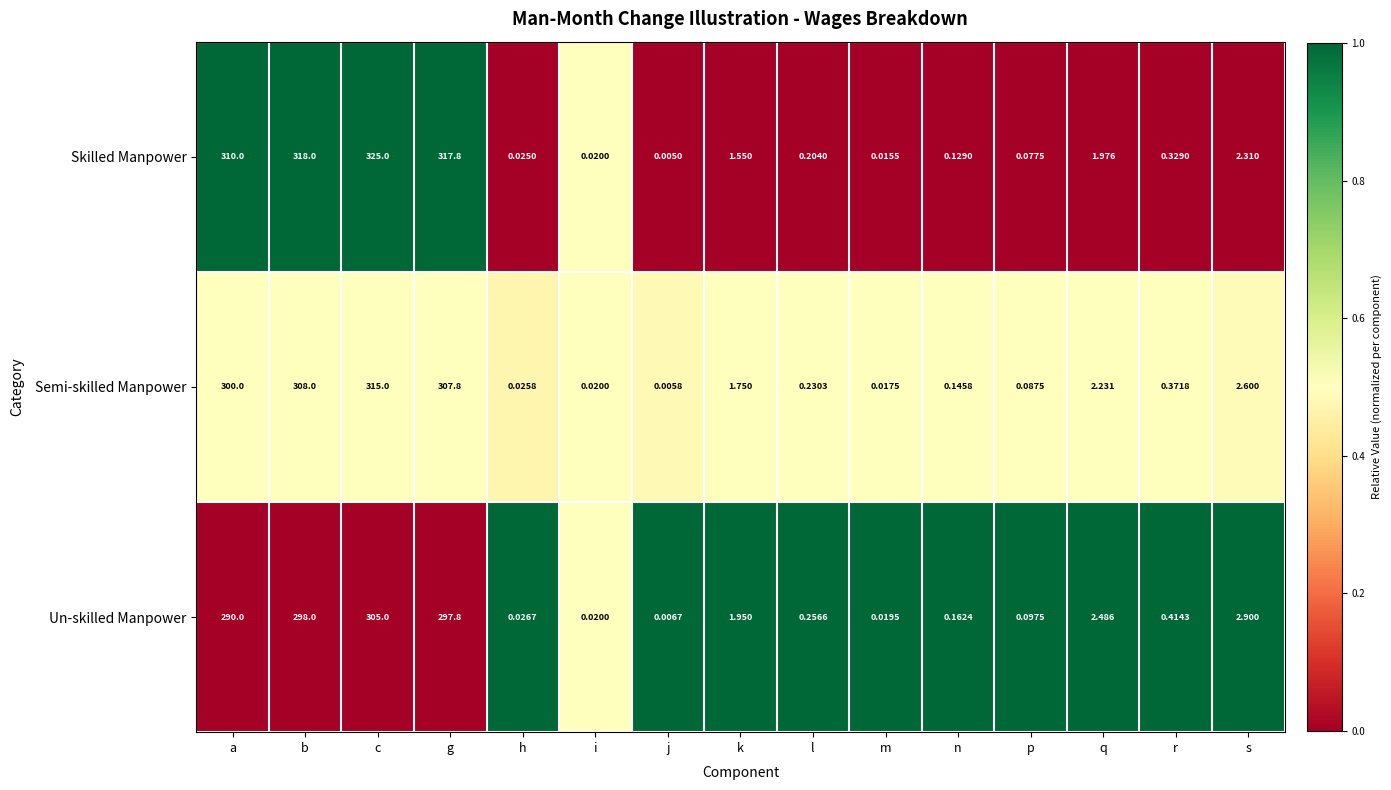

At b, list the series in order from largest to smallest.

Skilled Manpower, Semi-skilled Manpower, Un-skilled Manpower